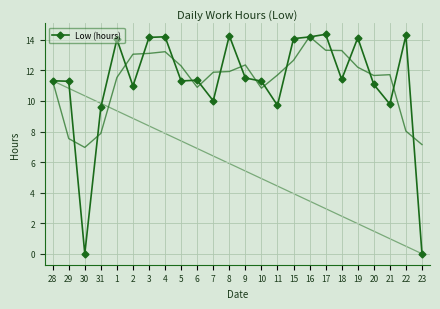

How many data points are less than 11?

7